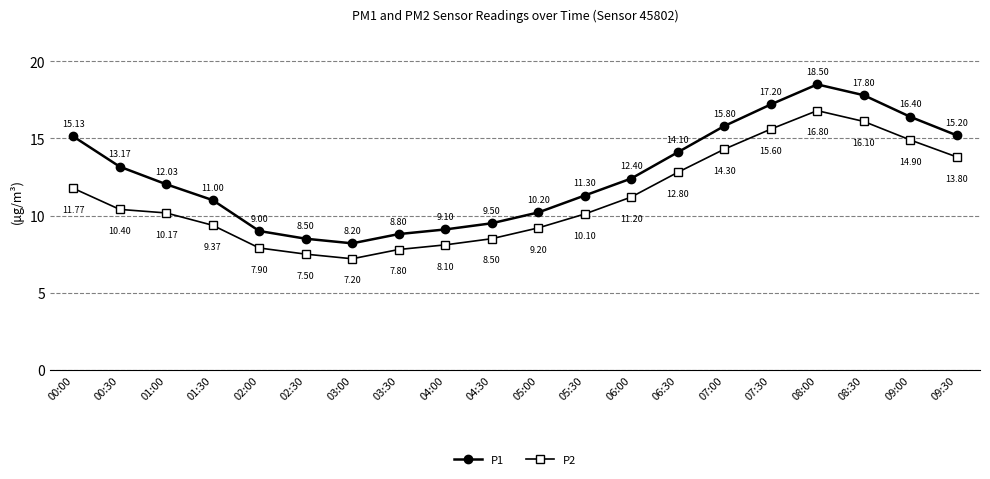

Which series has the widest spread of values?

P1